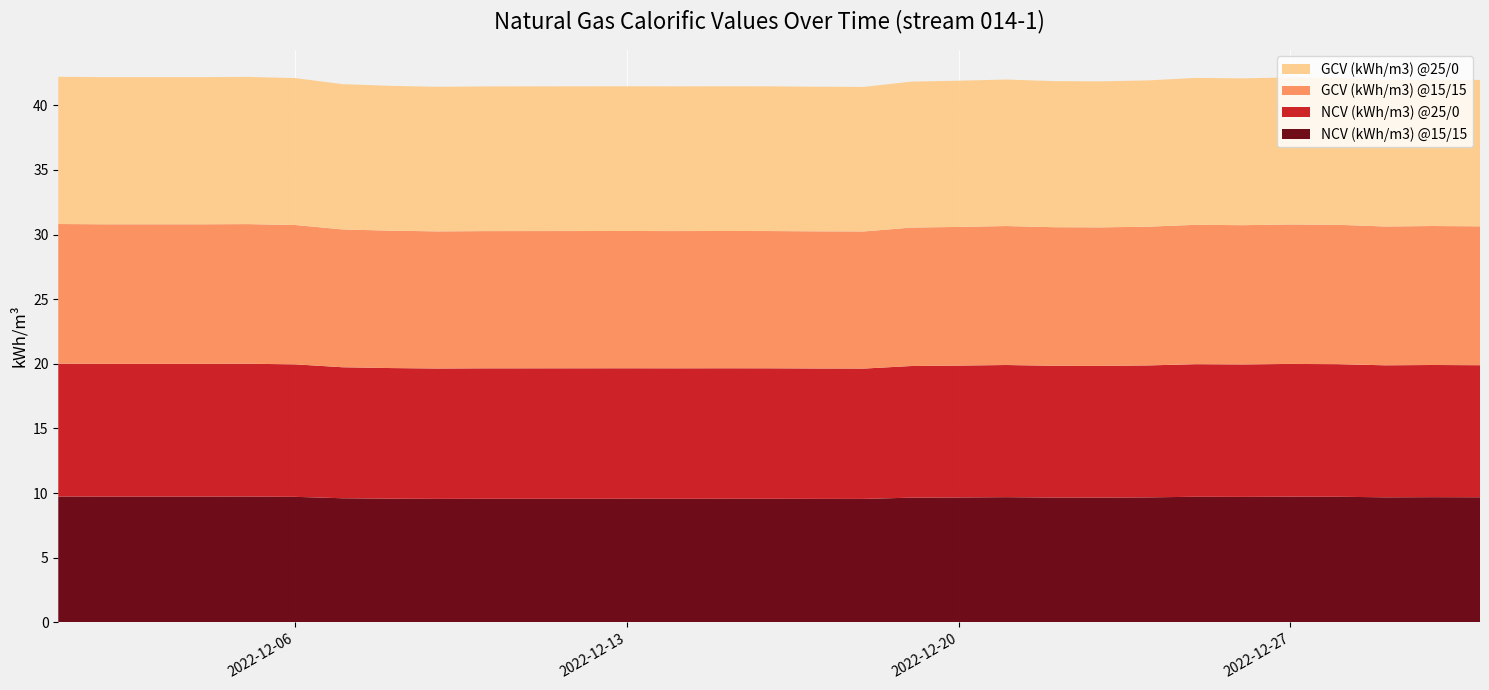

Reading left to right, what are all the values shown in this chart?

NCV (kWh/m3) @15/15: 9.7	9.7	9.7	9.7	9.7	9.7	9.6	9.6	9.6	9.6	9.6	9.6	9.6	9.6	9.6	9.6	9.6	9.6	9.6	9.7	9.7	9.7	9.7	9.7	9.7	9.7	9.7	9.7	9.7	9.7	9.7
NCV (kWh/m3) @25/0: 10.3	10.3	10.3	10.3	10.3	10.2	10.1	10.1	10.1	10.1	10.1	10.1	10.1	10.1	10.1	10.1	10.1	10.1	10.2	10.2	10.2	10.2	10.2	10.2	10.3	10.2	10.3	10.3	10.2	10.2	10.2
GCV (kWh/m3) @15/15: 10.8	10.8	10.8	10.8	10.8	10.8	10.7	10.6	10.6	10.6	10.6	10.6	10.6	10.6	10.6	10.6	10.6	10.6	10.7	10.7	10.7	10.7	10.7	10.7	10.8	10.8	10.8	10.8	10.7	10.7	10.7
GCV (kWh/m3) @25/0: 11.4	11.4	11.4	11.4	11.4	11.4	11.2	11.2	11.2	11.2	11.2	11.2	11.2	11.2	11.2	11.2	11.2	11.2	11.3	11.3	11.3	11.3	11.3	11.3	11.4	11.4	11.4	11.4	11.3	11.3	11.3